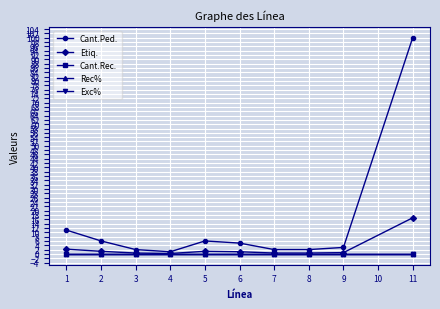

How many lines are shown in the chart?

5